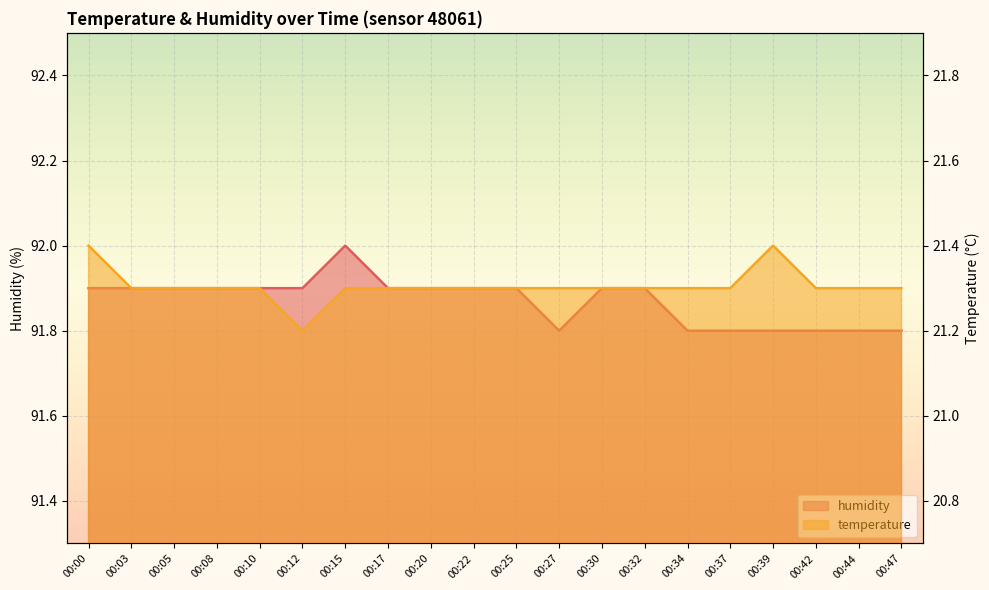

Reading right to left, extract all data points from this chart.

temperature: 00:47=21.3	00:44=21.3	00:42=21.3	00:39=21.4	00:37=21.3	00:34=21.3	00:32=21.3	00:30=21.3	00:27=21.3	00:25=21.3	00:22=21.3	00:20=21.3	00:17=21.3	00:15=21.3	00:12=21.2	00:10=21.3	00:08=21.3	00:05=21.3	00:03=21.3	00:00=21.4
humidity: 00:47=91.8	00:44=91.8	00:42=91.8	00:39=91.8	00:37=91.8	00:34=91.8	00:32=91.9	00:30=91.9	00:27=91.8	00:25=91.9	00:22=91.9	00:20=91.9	00:17=91.9	00:15=92.0	00:12=91.9	00:10=91.9	00:08=91.9	00:05=91.9	00:03=91.9	00:00=91.9